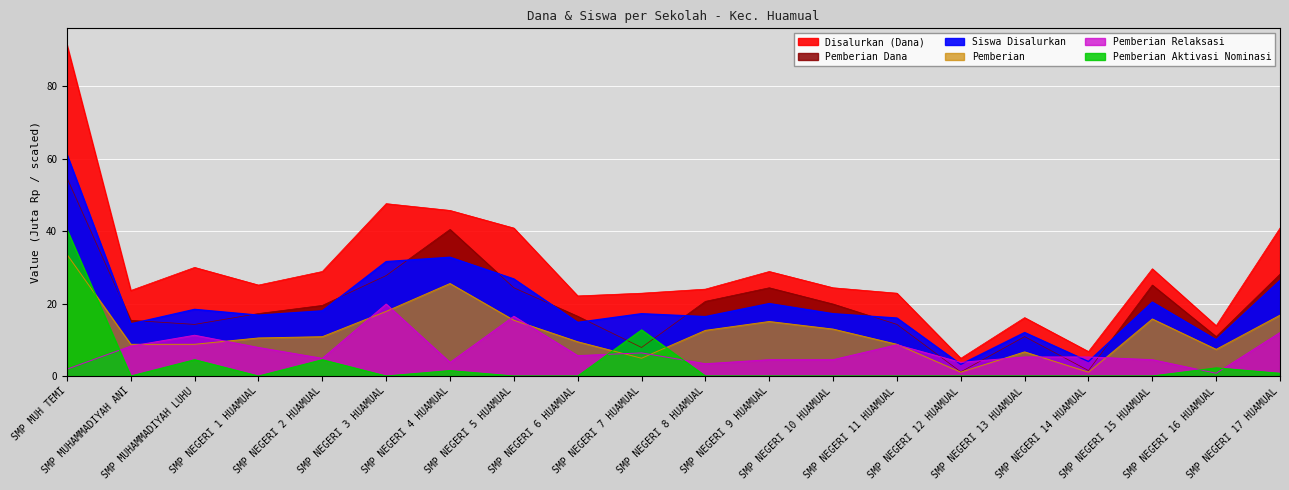

Where is the first local maximum for Pemberian Relaksasi?

SMP MUHAMMADIYAH LUHU